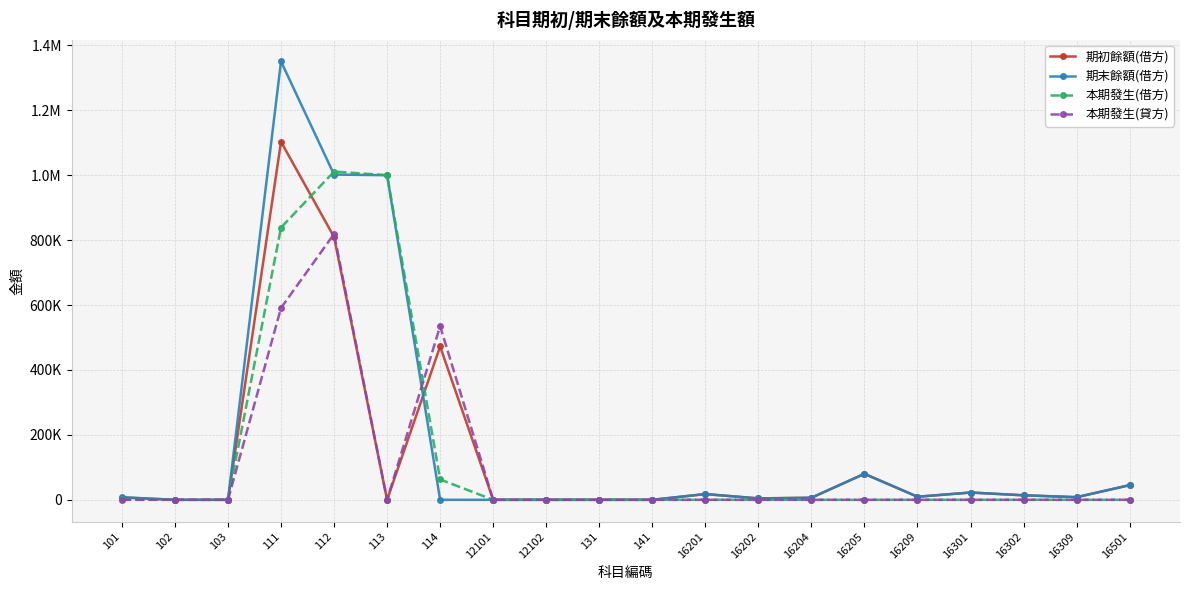

List the series in order of their overall mean, lowest first.

本期發生(貸方), 期初餘額(借方), 本期發生(借方), 期末餘額(借方)